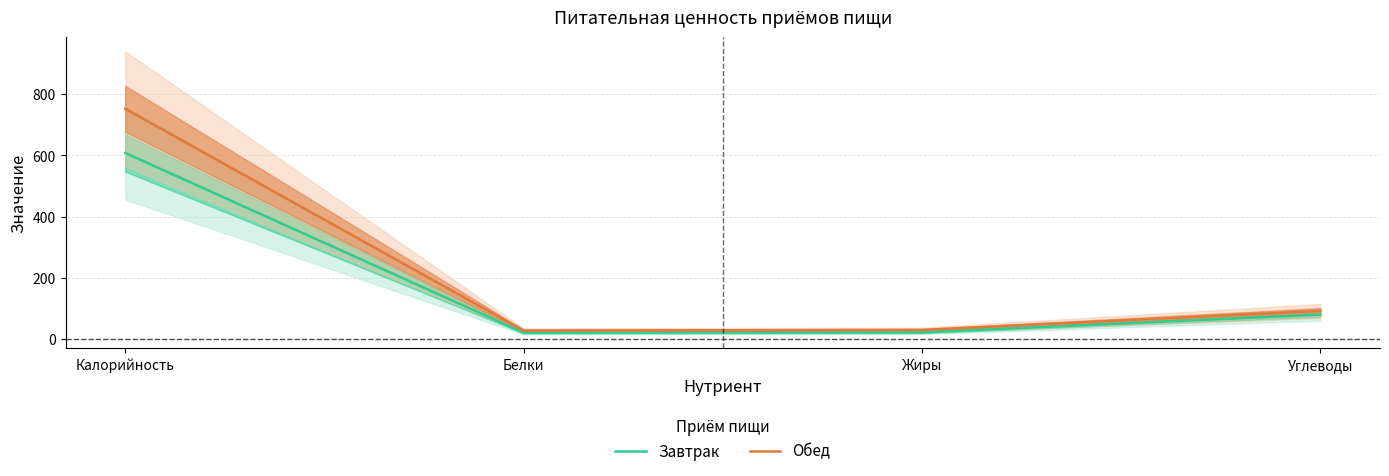

True or false: Обед has a value of 30 at Жиры.

True